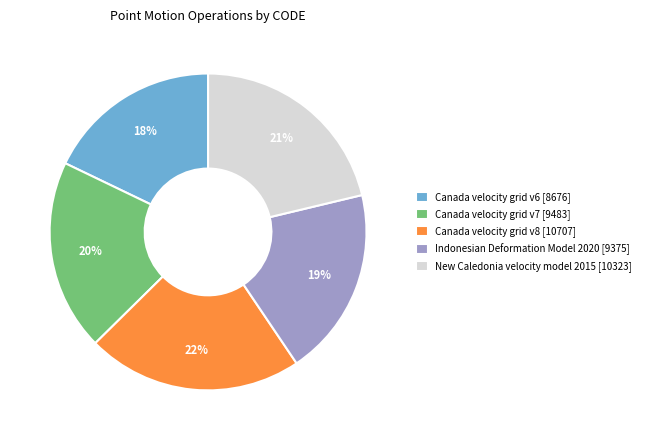

Does Canada velocity grid v8 account for over 50% of the chart?

No